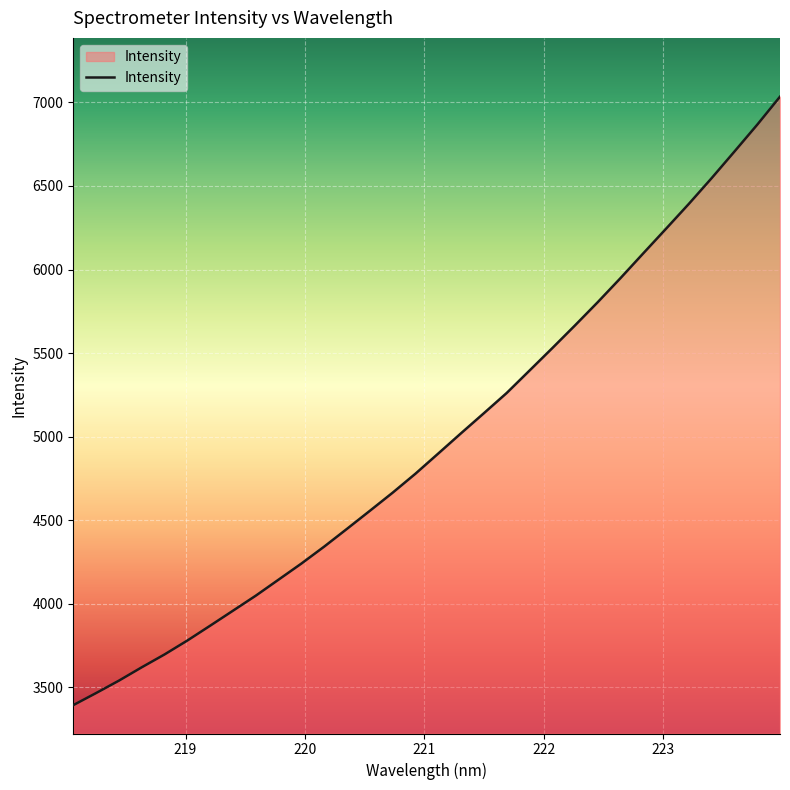

How many lines are shown in the chart?

1